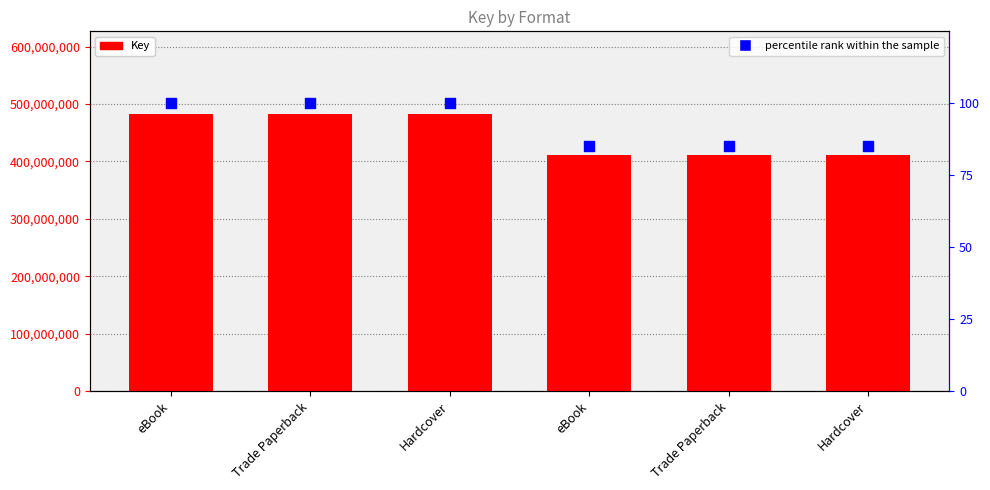

What is the total value across all series at Hardcover?

481935221.0